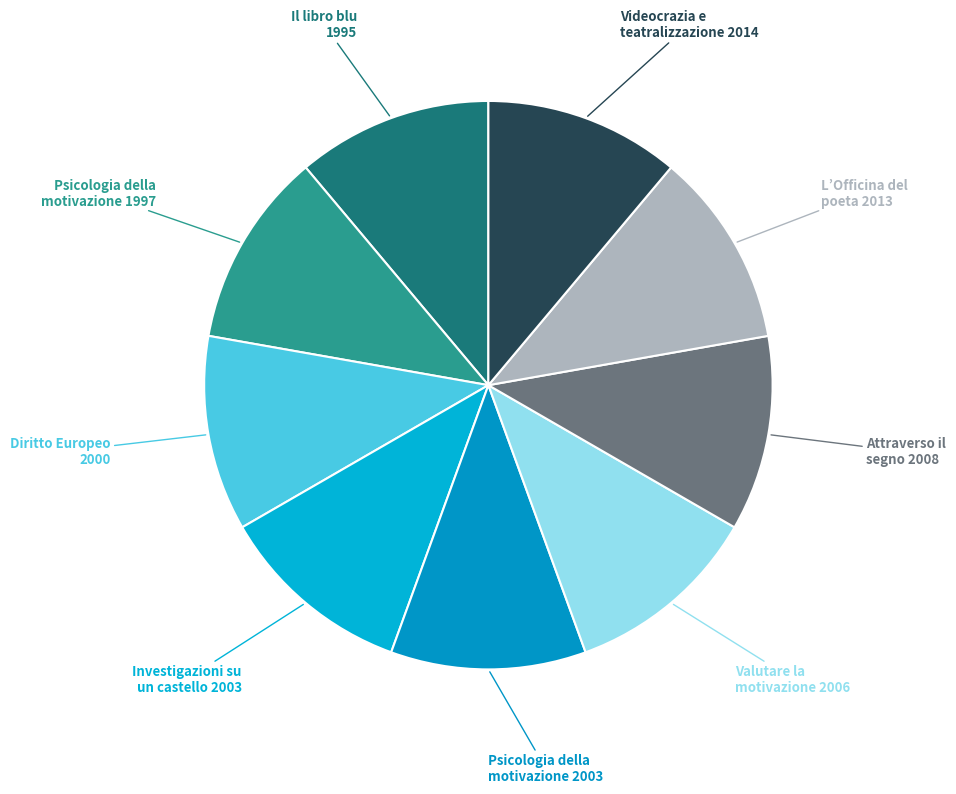

True or false: Videocrazia e teatralizzazione 2014 accounts for 18% of the total.

False